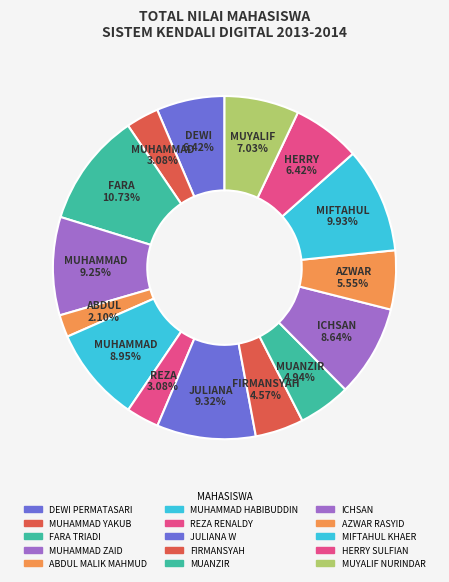

How many segments does this pie chart have?

15